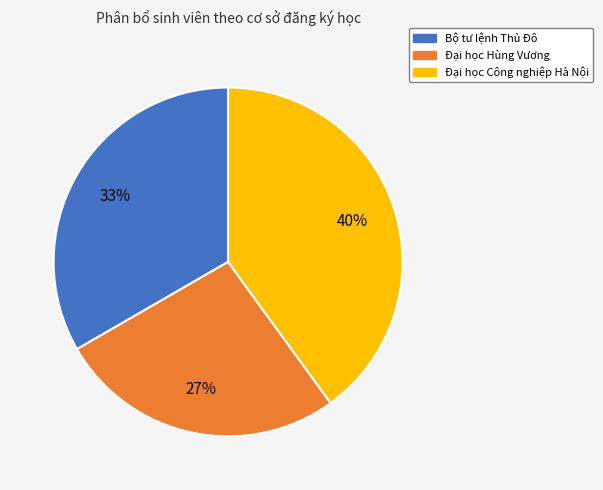

Which category has the biggest portion of the pie?

Đại học Công nghiệp Hà Nội